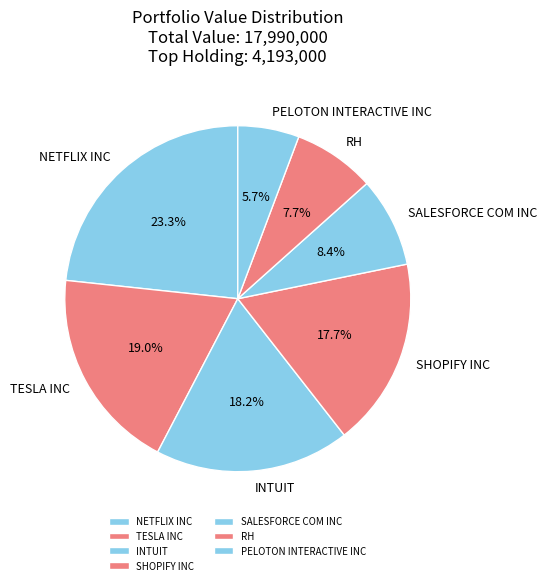

What percentage is NOT represented by INTUIT?

81.8%